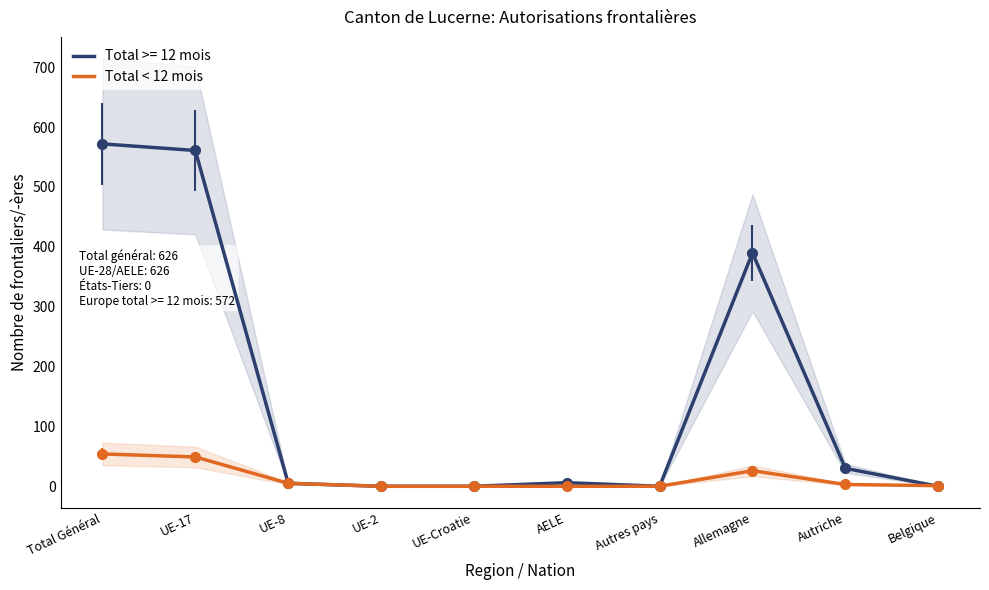

How many values are below 3?

5